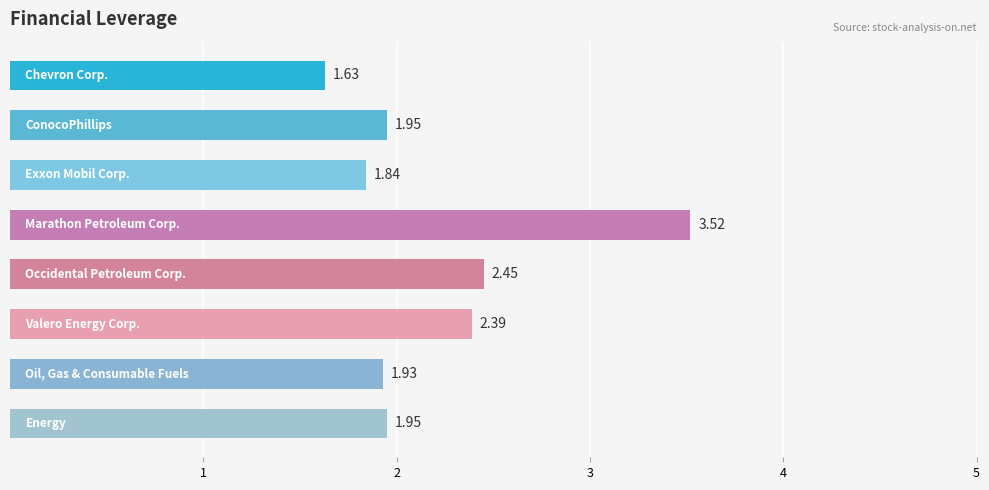

What is the sum of all values?

17.7